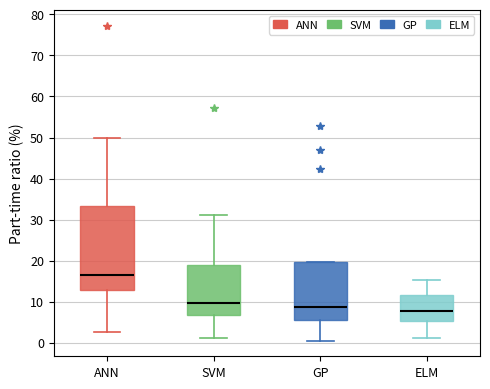

Reading left to right, read every box against the y-axis: the position of its median line, the range the box covers, and the ends of its whiskers. The values are not printed on the chart, so give them approximately, as read against the axis.

ANN: median 17, box 13 to 33, whiskers 3 to 50
SVM: median 10, box 7 to 19, whiskers 1 to 31
GP: median 9, box 5 to 20, whiskers 1 to 20
ELM: median 8, box 5 to 12, whiskers 1 to 15